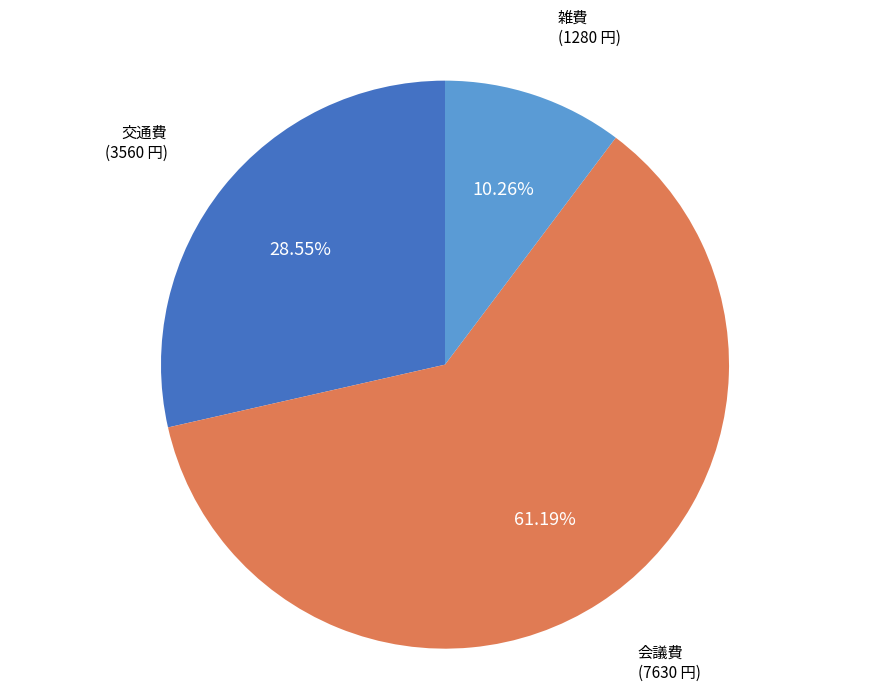

Count the number of slices in the pie.

3